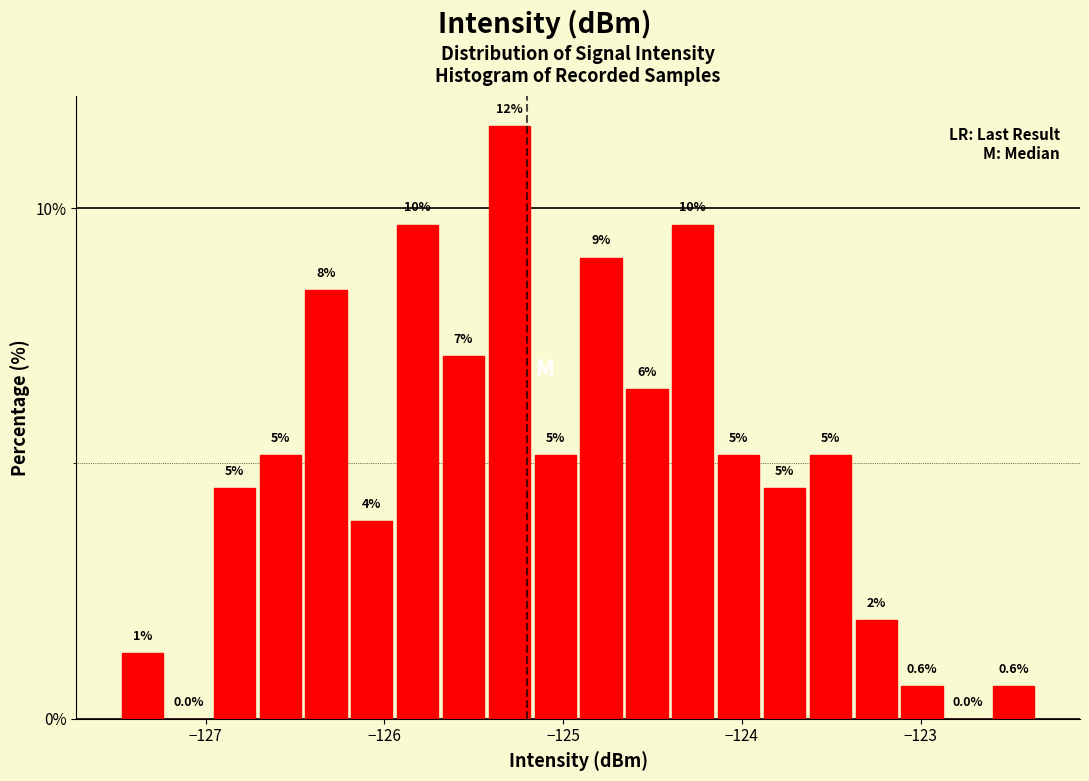

Around what value on the x-axis is the tallest bar? Give the approximate position of its centre, as read against the axis.

-125.3